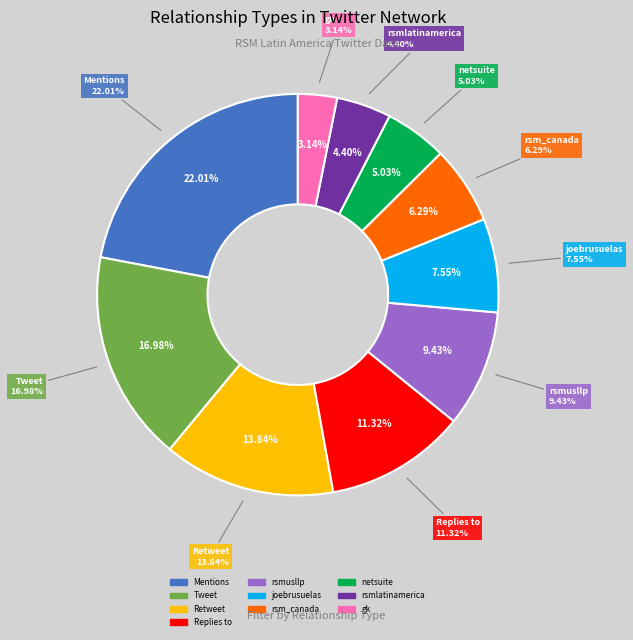

Which slice is the smallest?

gk